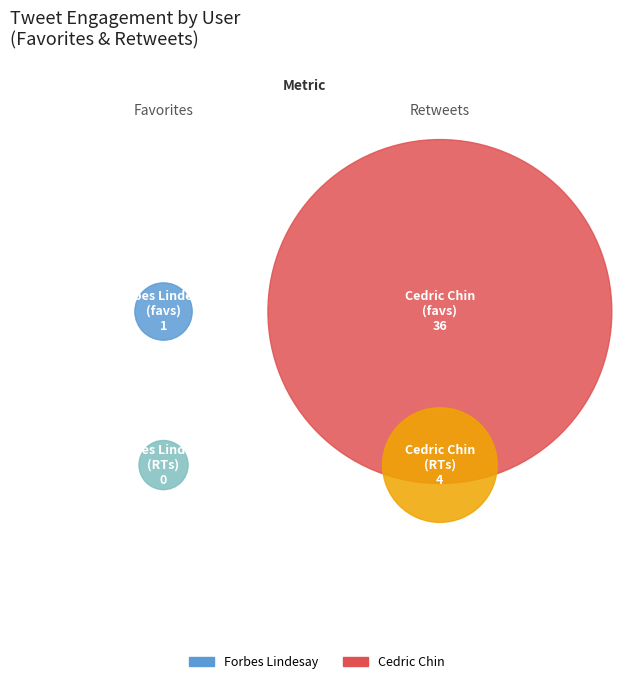

Is it true that Cedric Chin is 97% of the pie?

True